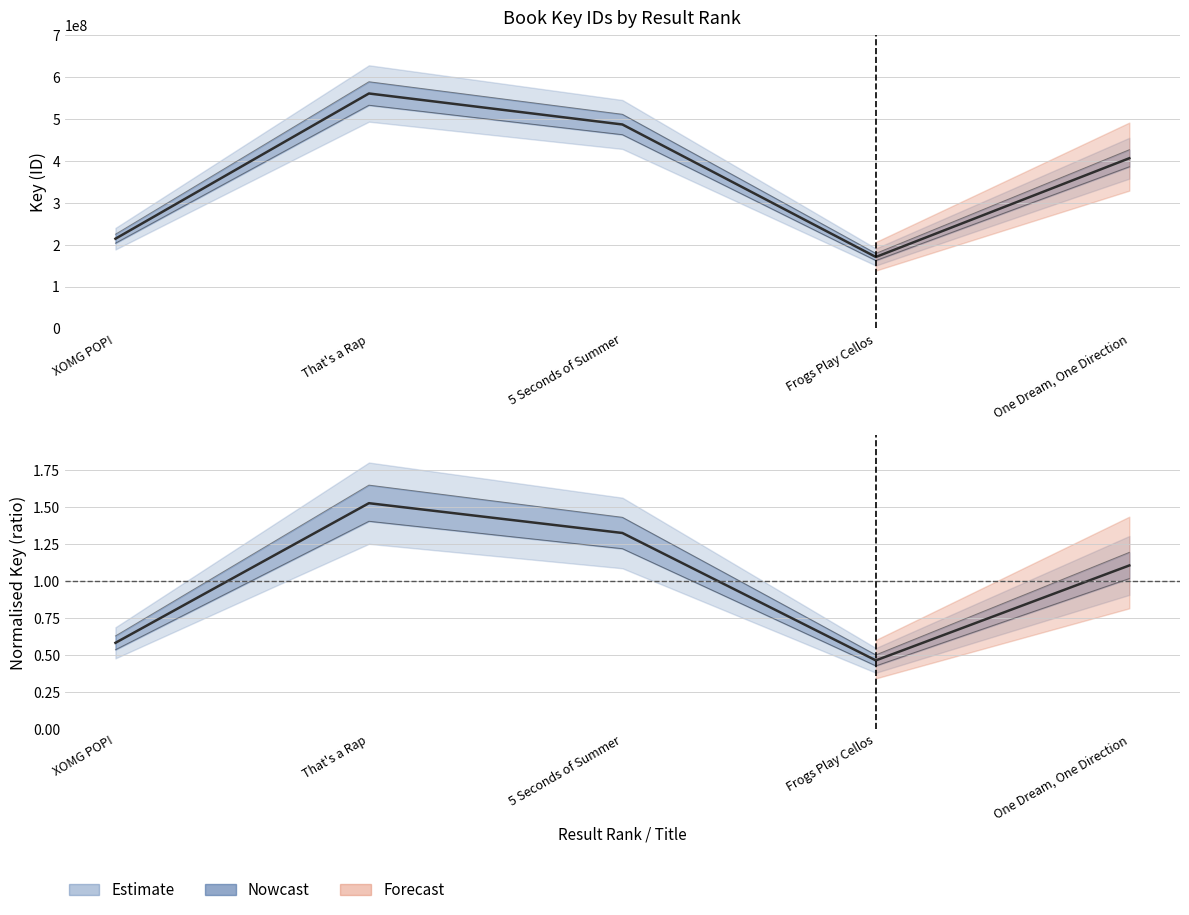

At which category does the data reach its first local valley?

Frogs Play Cellos